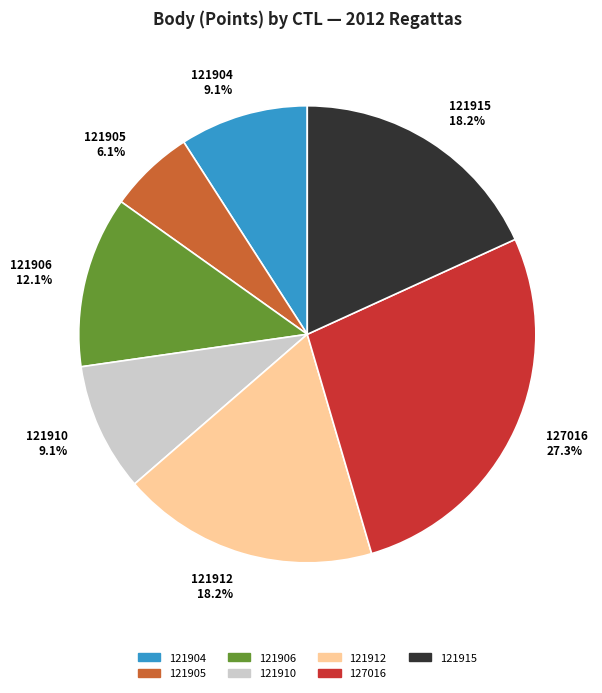

What percentage is NOT represented by 121915?

81.8%